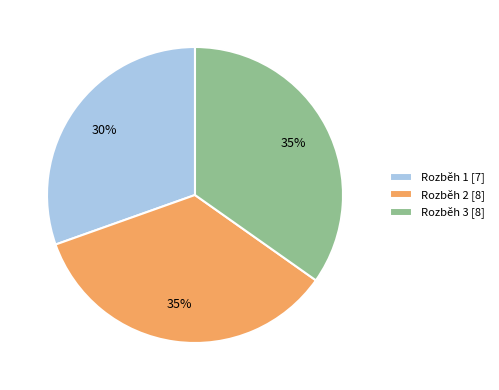

Which has a higher value, Rozběh 1 or Rozběh 2?

Rozběh 2